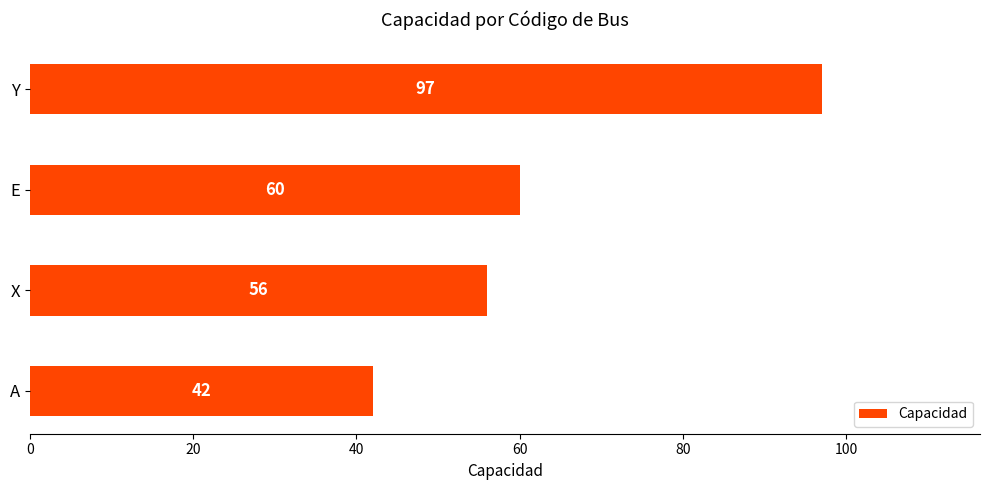

Does the chart contain stacked bars?

No